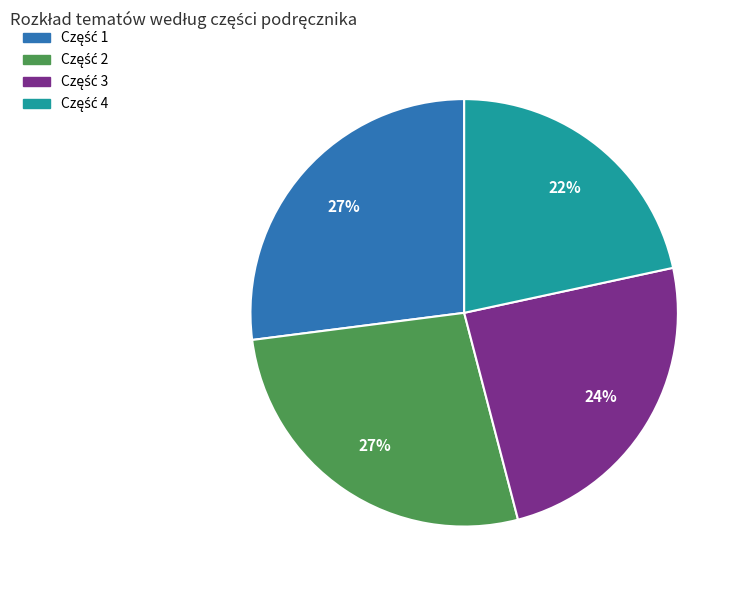

Is there any slice that represents more than half of the pie?

No